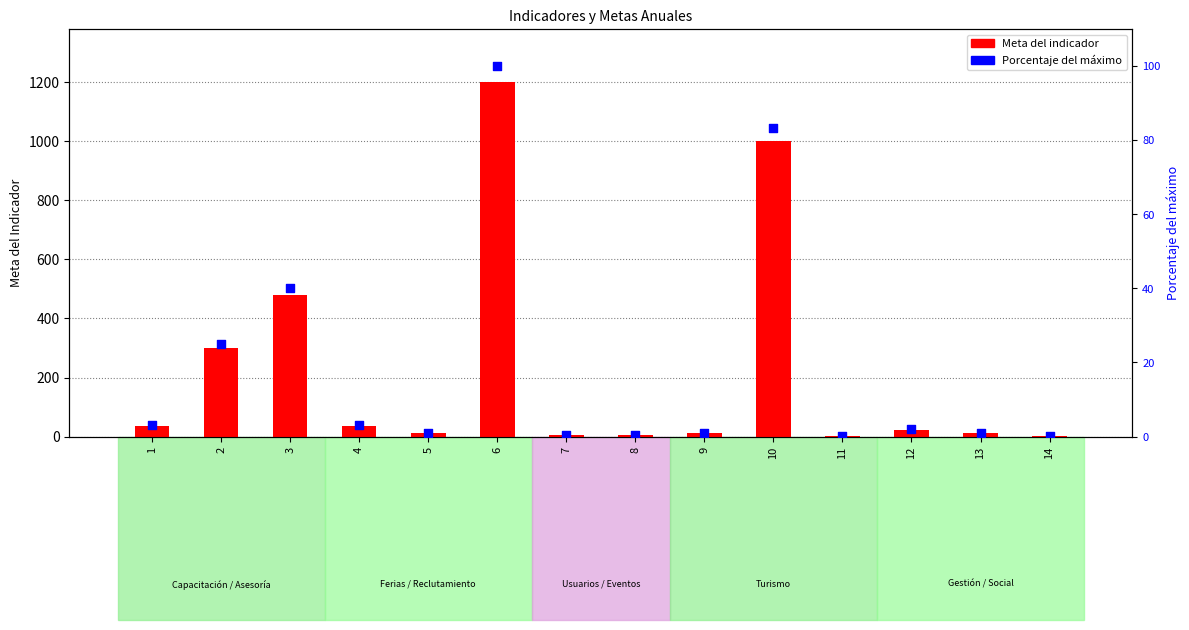

Which series reaches the maximum Y coordinate?

Meta del indicador